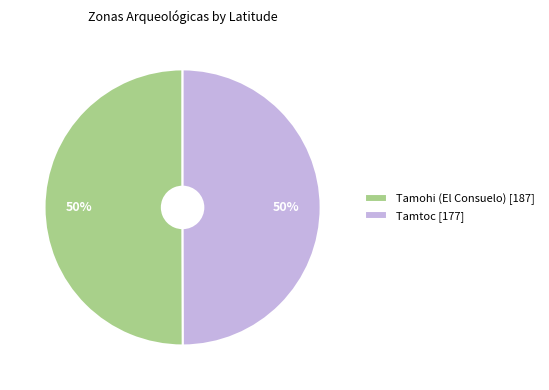

What is the ratio of the value at Tamohi (El Consuelo) [187] to the value at Tamtoc [177]?

1.0